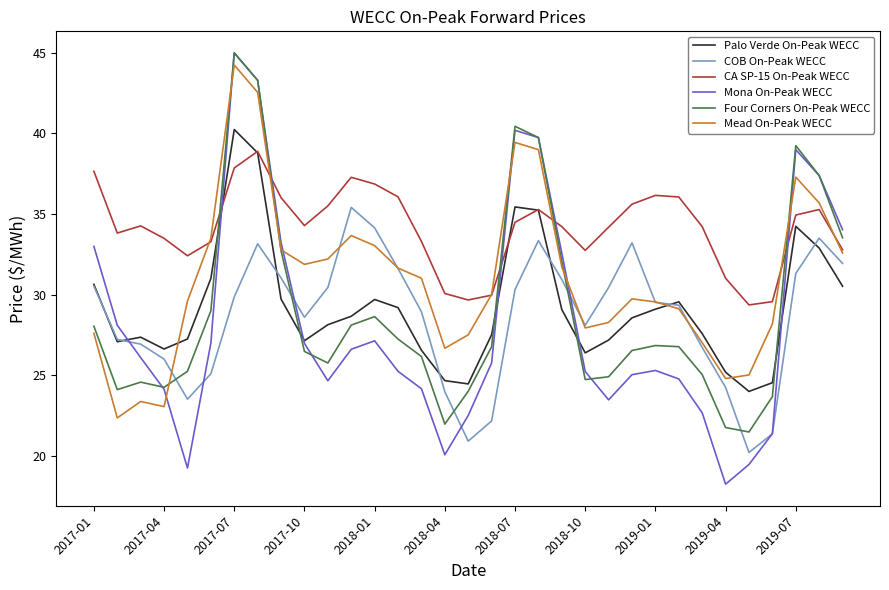

Which series ends up on top after the final intersection of CA SP-15 On-Peak WECC and Mona On-Peak WECC?

Mona On-Peak WECC